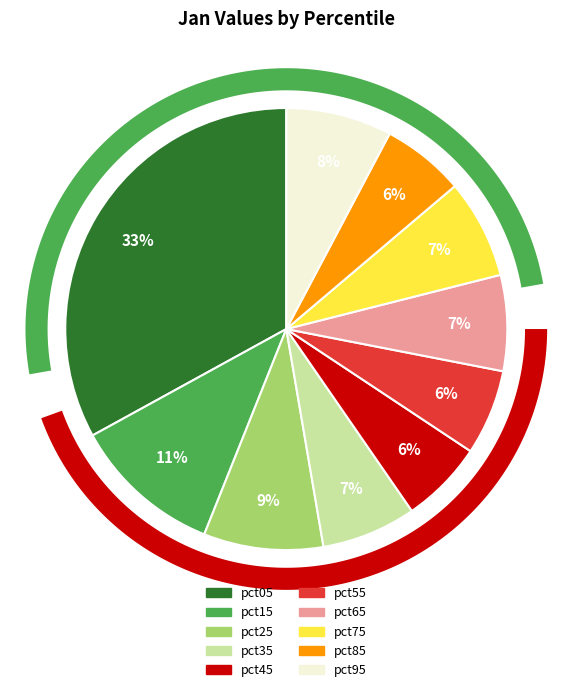

What portion of the pie excludes pct05?

67.0%